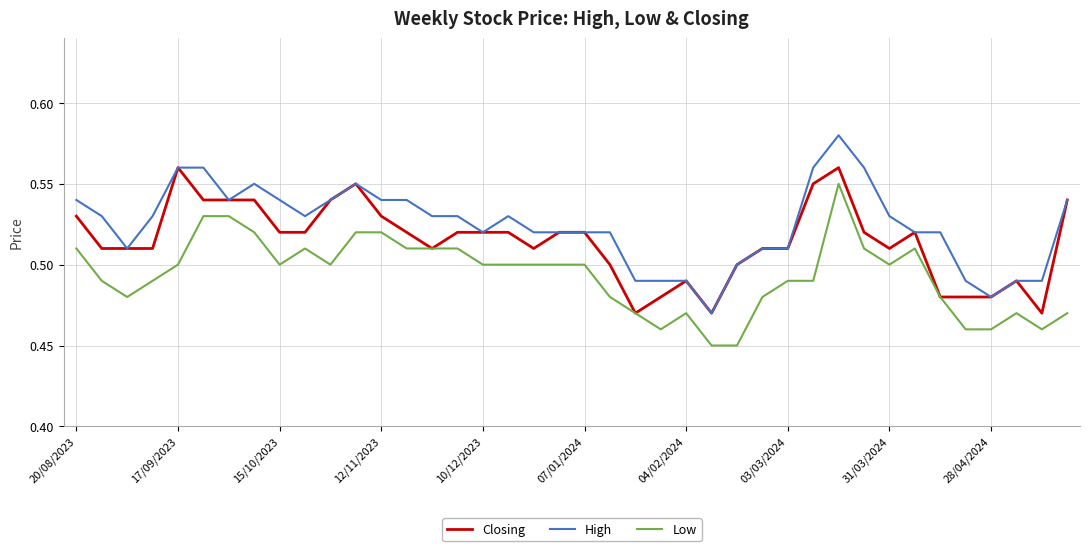

What is the difference between the second highest and minimum values in the High series?

0.1